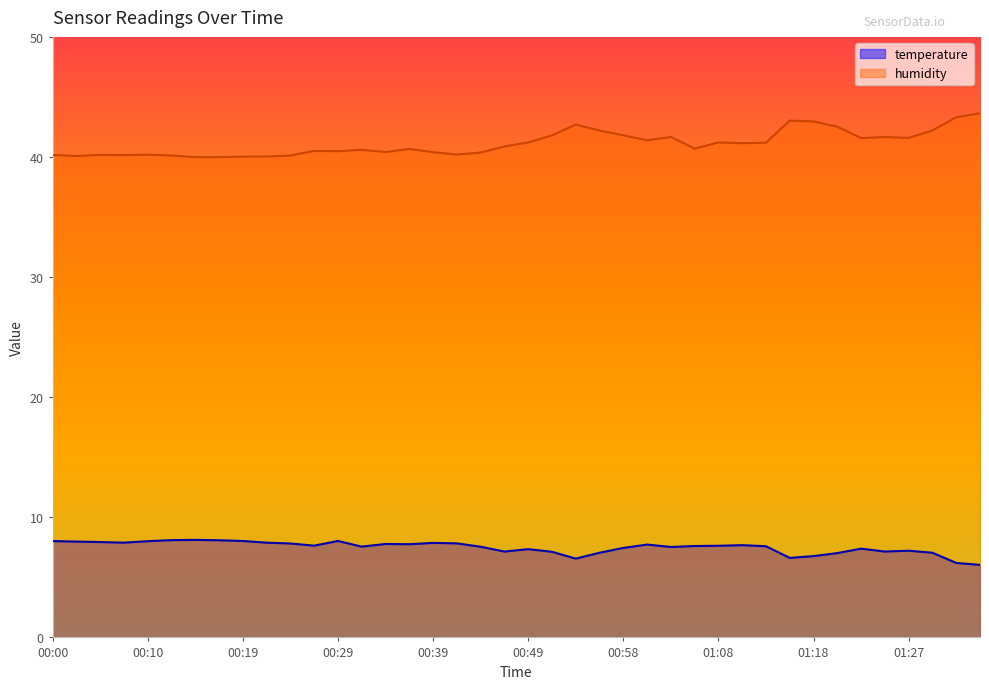

What position from the right is 00:32?

27